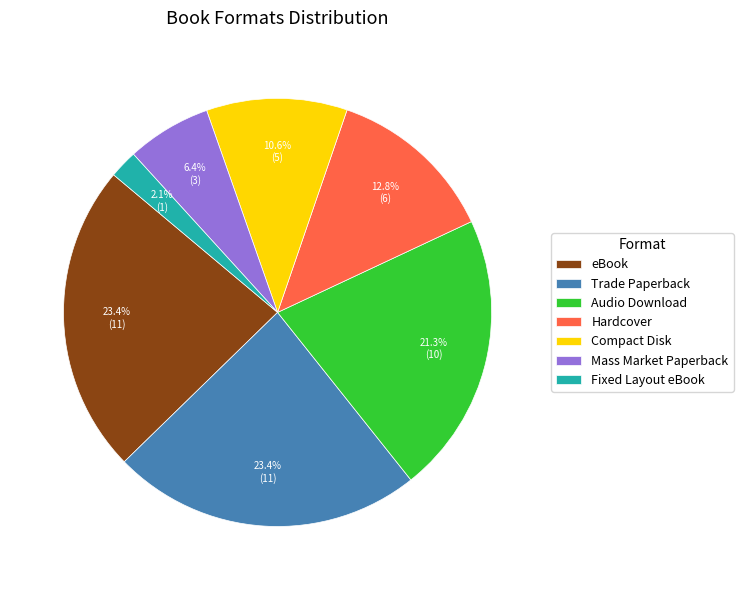

What is the total percentage of Trade Paperback and Audio Download?

44.7%